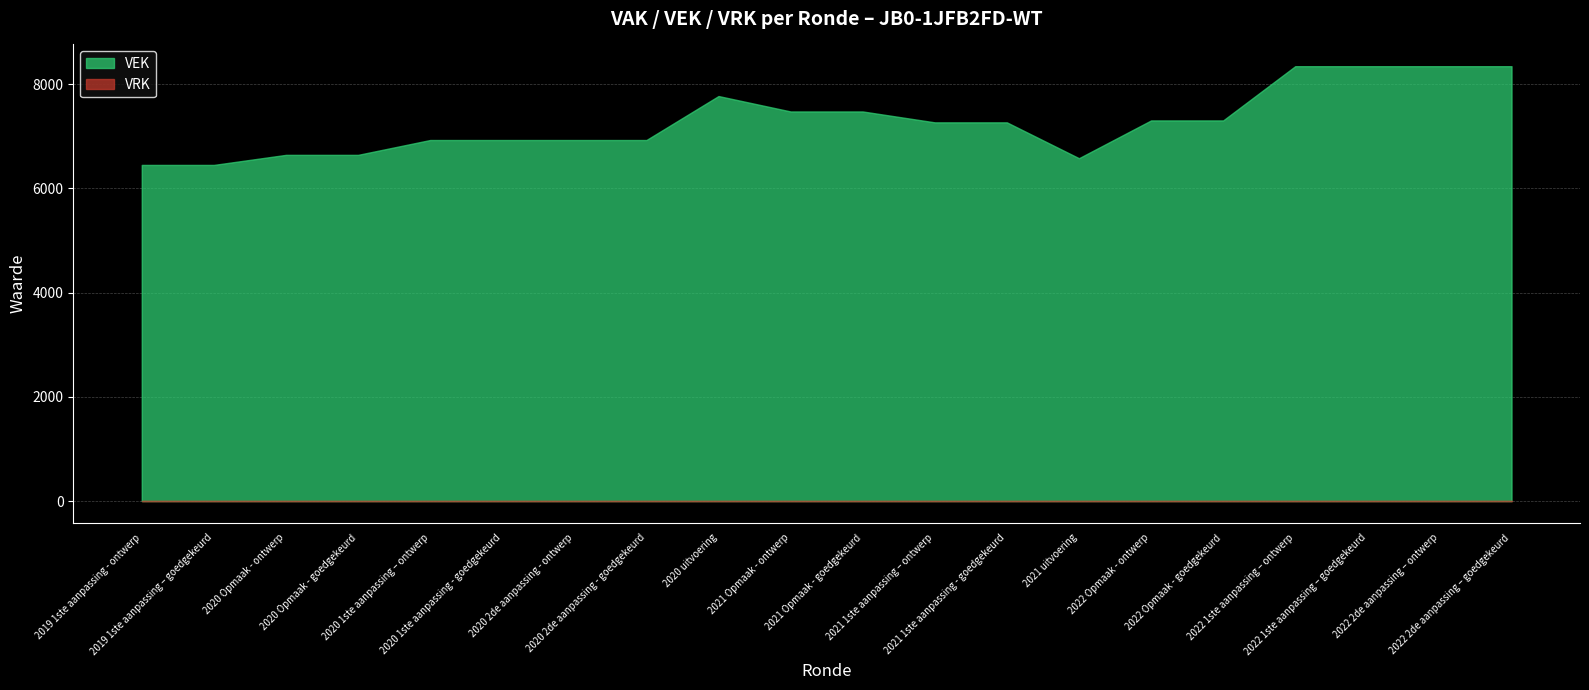

At how many categories does at least one series exceed 5862?

20